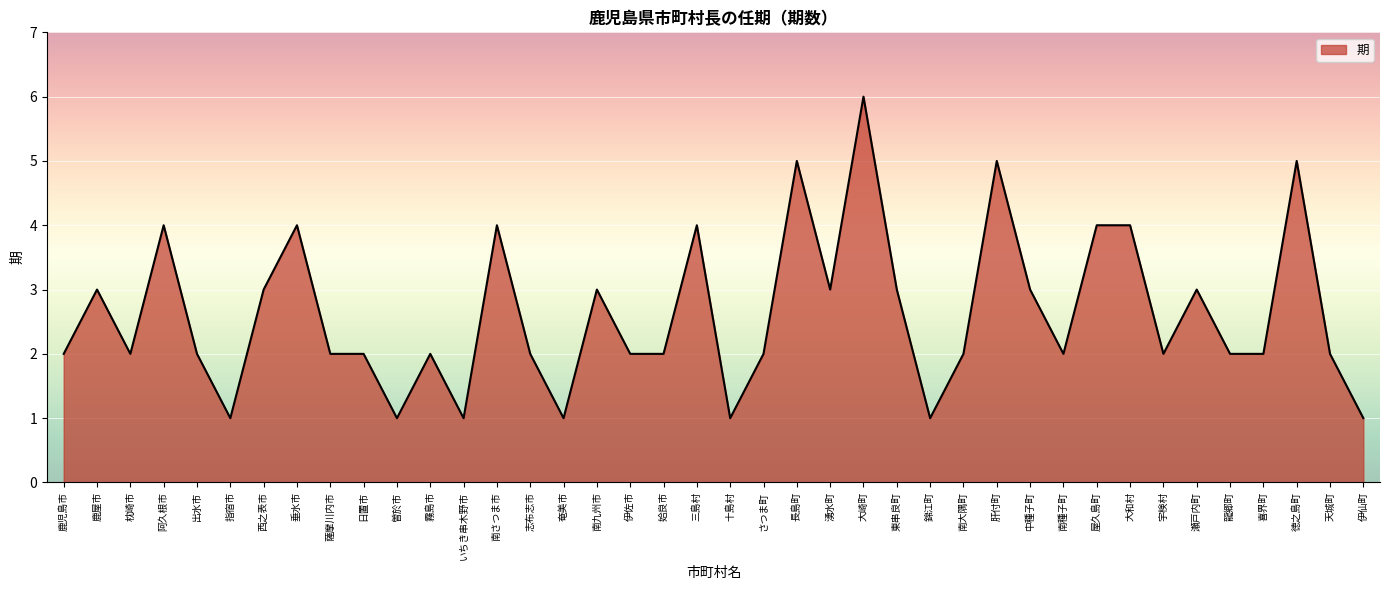

Does the chart display data point markers on the line(s)?

No